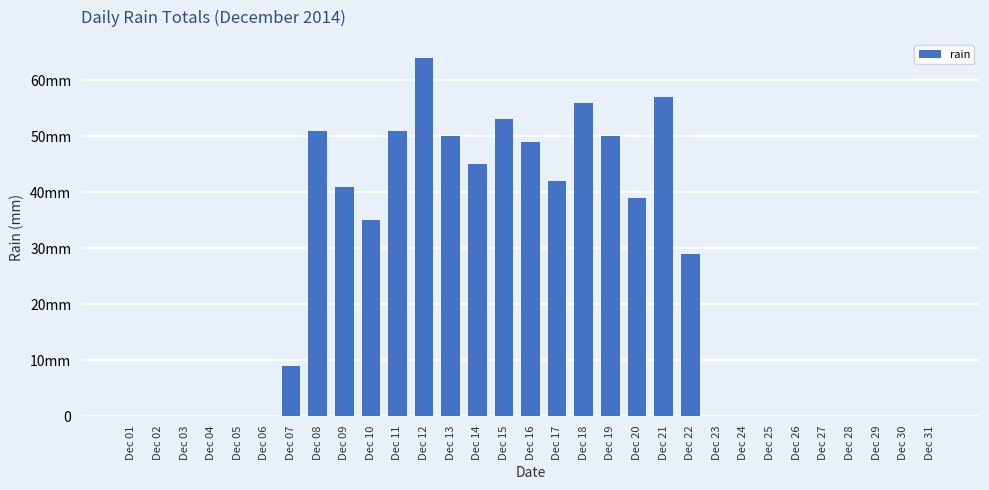

Rank the categories by value from lowest to highest.

Dec 01, Dec 02, Dec 03, Dec 04, Dec 05, Dec 06, Dec 23, Dec 24, Dec 25, Dec 26, Dec 27, Dec 28, Dec 29, Dec 30, Dec 31, Dec 07, Dec 22, Dec 10, Dec 20, Dec 09, Dec 17, Dec 14, Dec 16, Dec 13, Dec 19, Dec 08, Dec 11, Dec 15, Dec 18, Dec 21, Dec 12